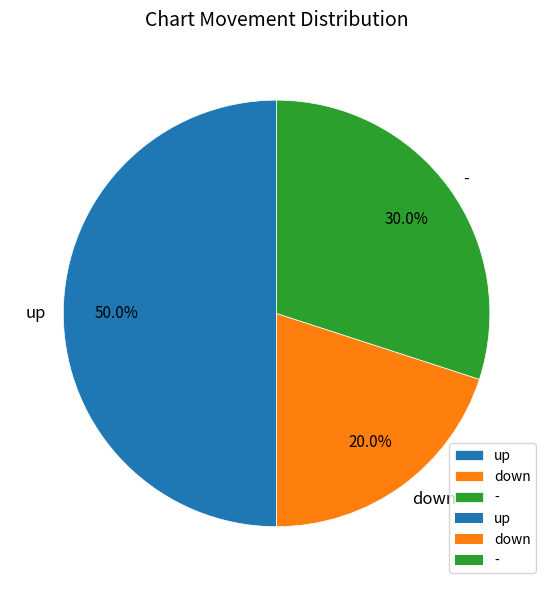

To the nearest percent, what percentage of the pie is -?

30%